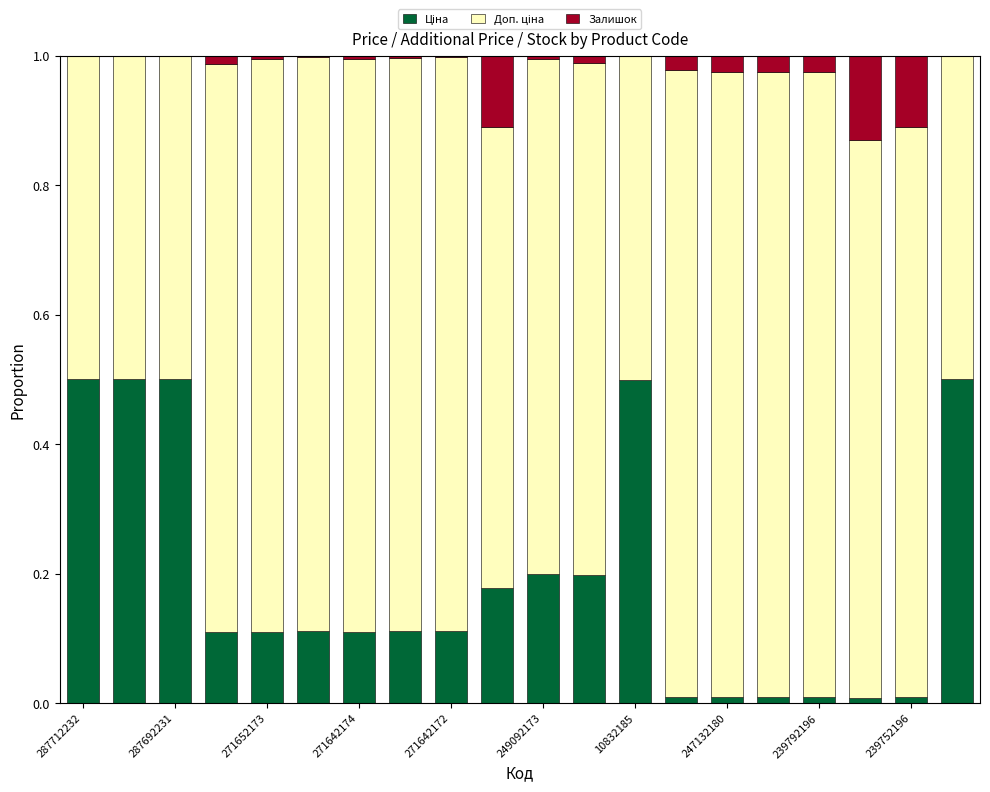

Which series has the largest total across all categories?

Доп. ціна